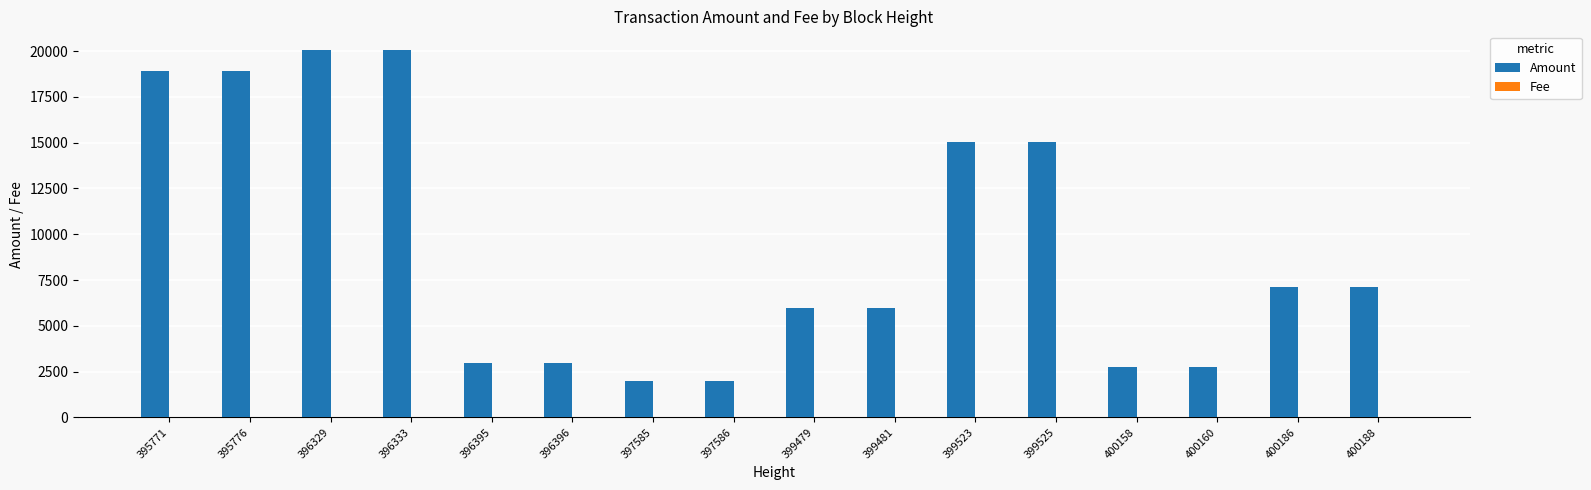

Is it true that Amount equals 10558.8 at 395776?

False